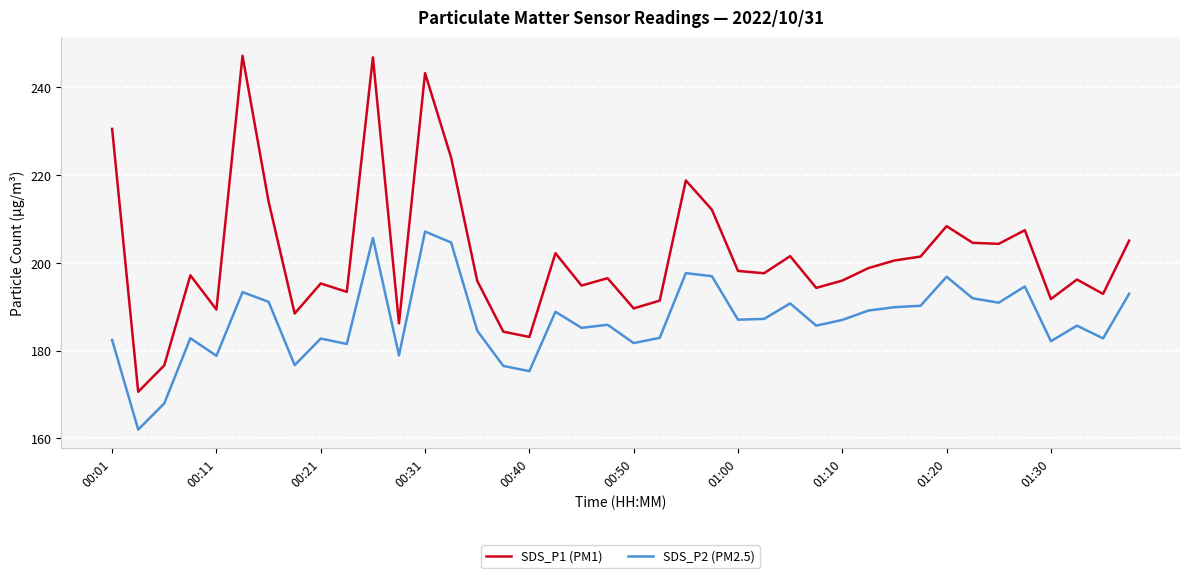

What is the difference between the second highest and second lowest values in the SDS_P2 (PM2.5) series?

37.7